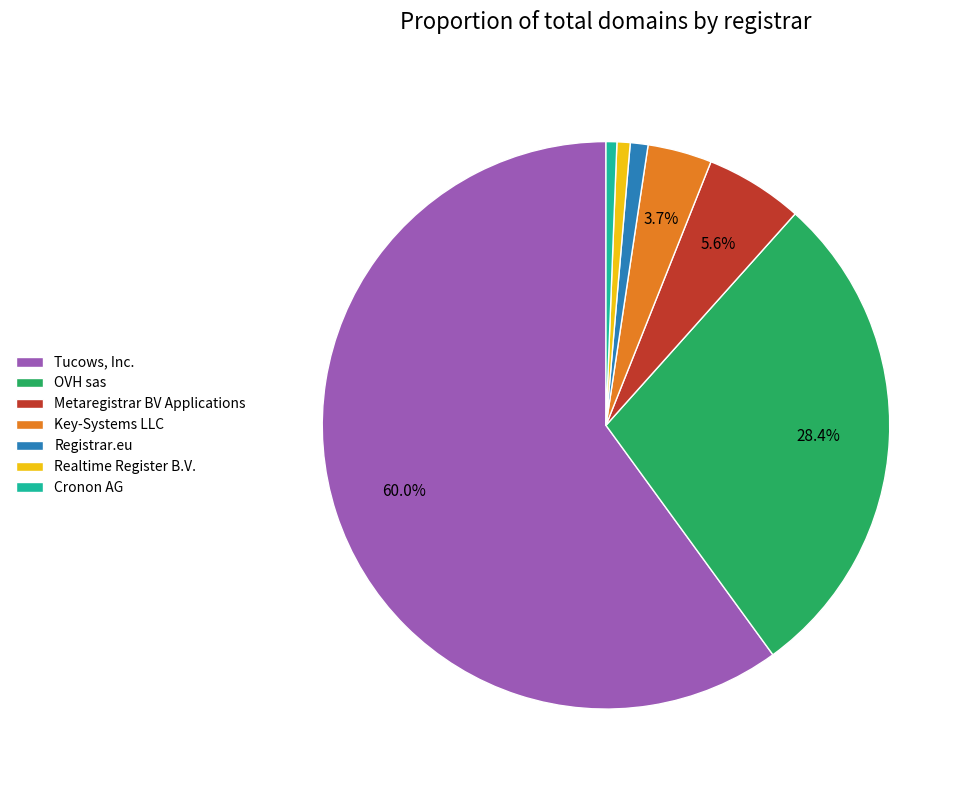

True or false: Key-Systems LLC accounts for 4% of the total.

True